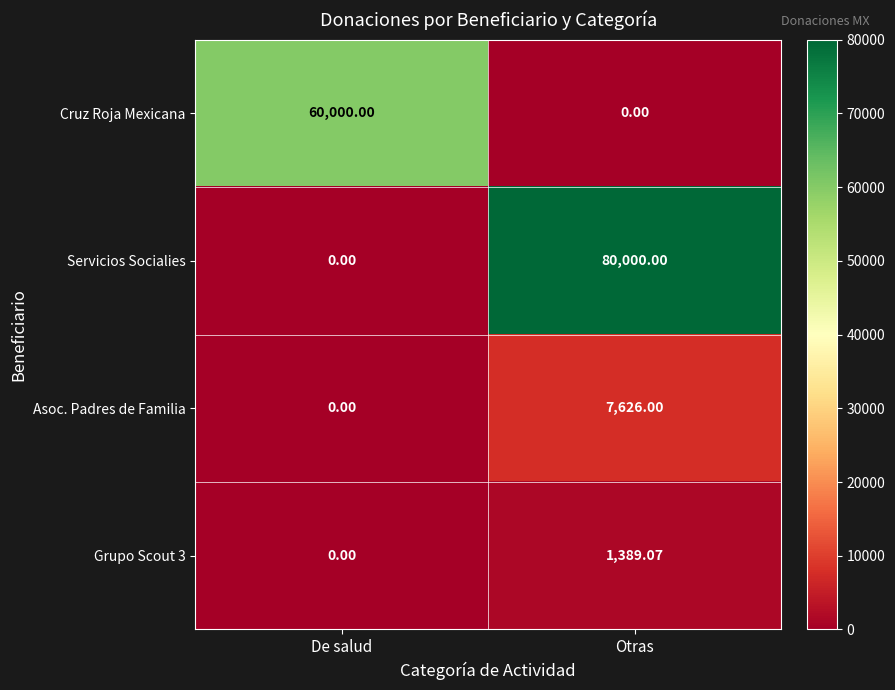

Rank the categories by Asoc. Padres de Familia value from lowest to highest.

De salud, Otras